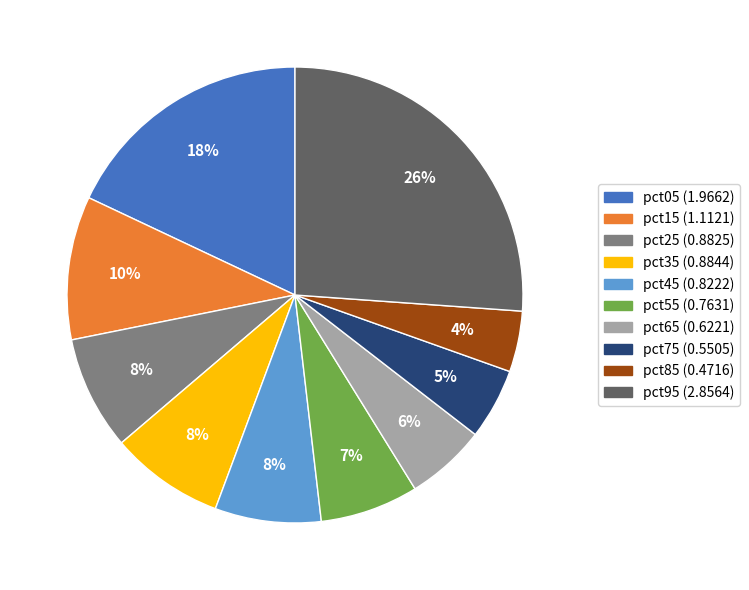

Is there a majority slice in this chart?

No